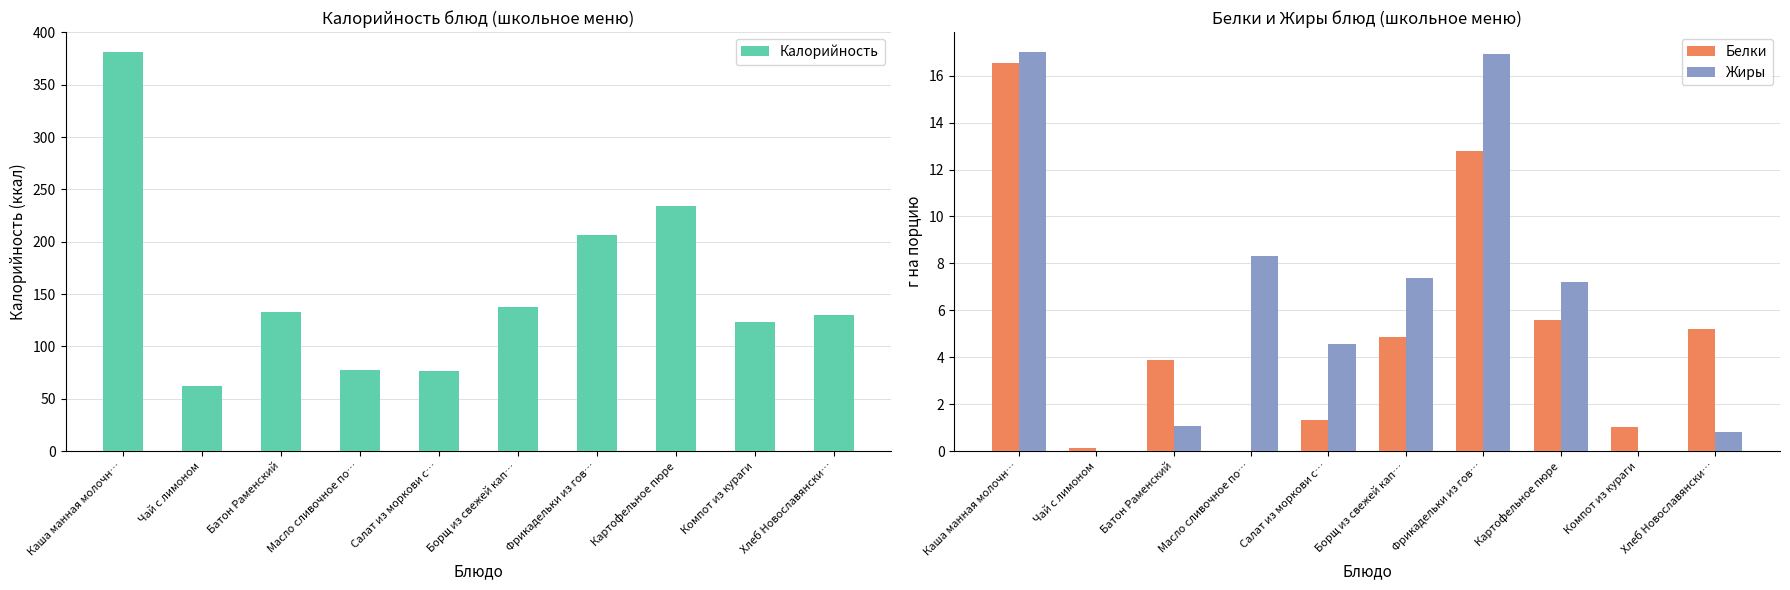

Reading left to right, what are all the values shown in this chart?

Калорийность: Каша манная молочн…=381.2	Чай с лимоном=62.0	Батон Раменский=132.5	Масло сливочное по…=77.0	Салат из моркови с…=76.8	Борщ из свежей кап…=137.5	Фрикадельки из гов…=206.0	Картофельное пюре=233.6	Компот из кураги=123.0	Хлеб Новославянски…=130.0
Белки: Каша манная молочн…=16.6	Чай с лимоном=0.1	Батон Раменский=3.9	Масло сливочное по…=0.0	Салат из моркови с…=1.3	Борщ из свежей кап…=4.8	Фрикадельки из гов…=12.8	Картофельное пюре=5.6	Компот из кураги=1.0	Хлеб Новославянски…=5.2
Жиры: Каша манная молочн…=17.0	Чай с лимоном=0.0	Батон Раменский=1.1	Масло сливочное по…=8.3	Салат из моркови с…=4.6	Борщ из свежей кап…=7.4	Фрикадельки из гов…=16.9	Картофельное пюре=7.2	Компот из кураги=0.0	Хлеб Новославянски…=0.8